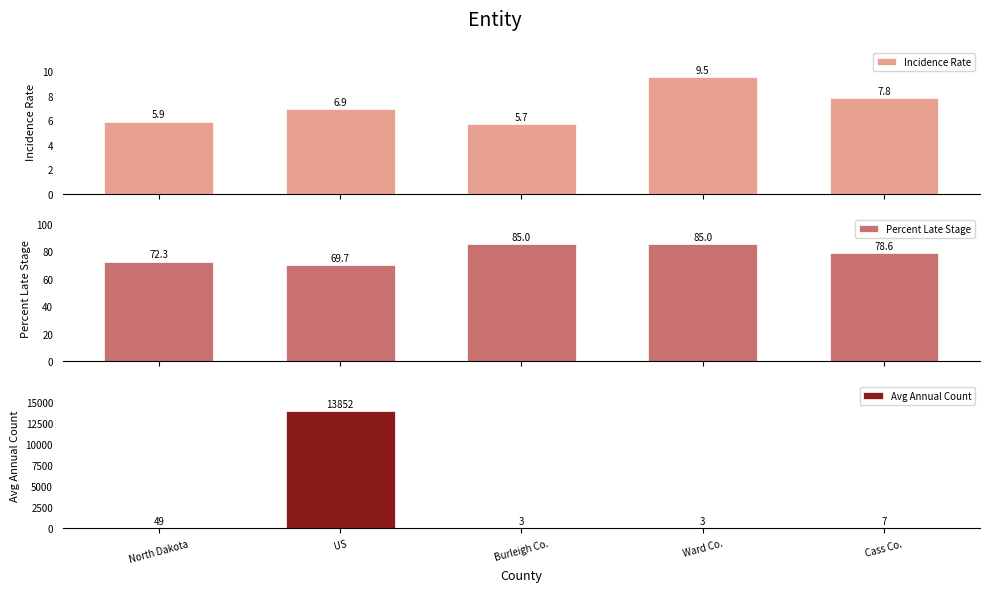

How many data points does each series have?

5